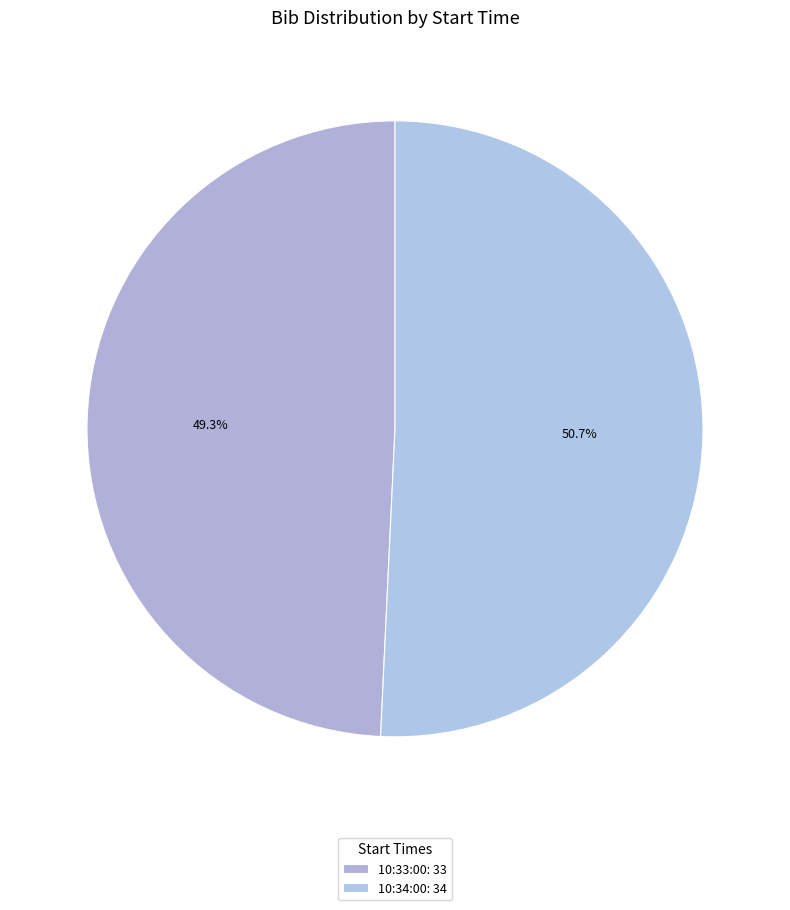

Which slice is the smallest?

10:33:00